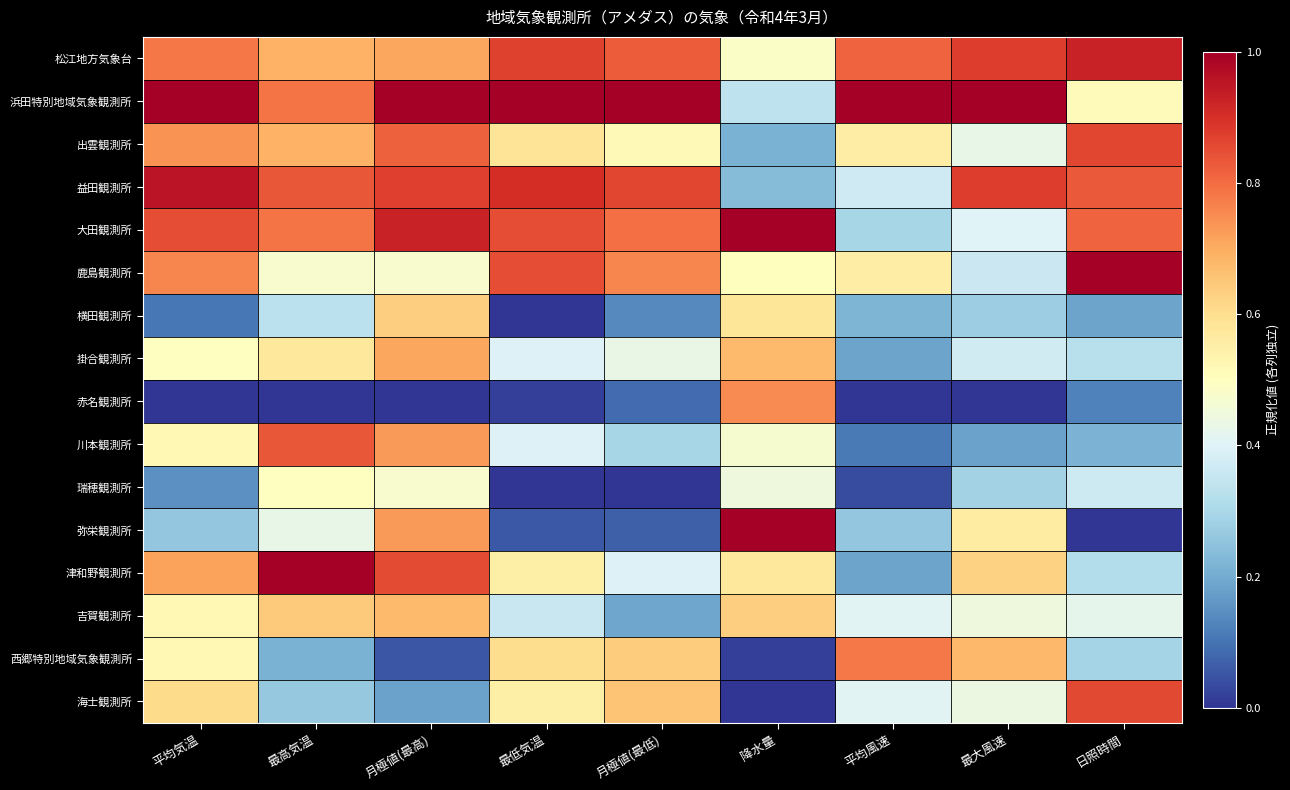

Reading left to right, transcribe all the data shown in this chart.

松江地方気象台: 平均気温=0.8	最高気温=0.7	月極値(最高)=0.7	最低気温=0.9	月極値(最低)=0.8	降水量=0.5	平均風速=0.8	最大風速=0.9	日照時間=0.9
浜田特別地域気象観測所: 平均気温=1.0	最高気温=0.8	月極値(最高)=1.0	最低気温=1.0	月極値(最低)=1.0	降水量=0.3	平均風速=1.0	最大風速=1.0	日照時間=0.5
出雲観測所: 平均気温=0.7	最高気温=0.7	月極値(最高)=0.8	最低気温=0.6	月極値(最低)=0.5	降水量=0.2	平均風速=0.6	最大風速=0.4	日照時間=0.9
益田観測所: 平均気温=1.0	最高気温=0.8	月極値(最高)=0.9	最低気温=0.9	月極値(最低)=0.9	降水量=0.2	平均風速=0.4	最大風速=0.9	日照時間=0.8
大田観測所: 平均気温=0.8	最高気温=0.8	月極値(最高)=0.9	最低気温=0.8	月極値(最低)=0.8	降水量=1.0	平均風速=0.3	最大風速=0.4	日照時間=0.8
鹿島観測所: 平均気温=0.8	最高気温=0.5	月極値(最高)=0.5	最低気温=0.8	月極値(最低)=0.8	降水量=0.5	平均風速=0.6	最大風速=0.4	日照時間=1.0
横田観測所: 平均気温=0.1	最高気温=0.3	月極値(最高)=0.6	最低気温=0.0	月極値(最低)=0.1	降水量=0.6	平均風速=0.2	最大風速=0.3	日照時間=0.2
掛合観測所: 平均気温=0.5	最高気温=0.6	月極値(最高)=0.7	最低気温=0.4	月極値(最低)=0.4	降水量=0.7	平均風速=0.2	最大風速=0.4	日照時間=0.3
赤名観測所: 平均気温=0.0	最高気温=0.0	月極値(最高)=0.0	最低気温=0.0	月極値(最低)=0.1	降水量=0.8	平均風速=0.0	最大風速=0.0	日照時間=0.1
川本観測所: 平均気温=0.5	最高気温=0.8	月極値(最高)=0.7	最低気温=0.4	月極値(最低)=0.3	降水量=0.5	平均風速=0.1	最大風速=0.2	日照時間=0.2
瑞穂観測所: 平均気温=0.2	最高気温=0.5	月極値(最高)=0.5	最低気温=0.0	月極値(最低)=0.0	降水量=0.4	平均風速=0.0	最大風速=0.3	日照時間=0.4
弥栄観測所: 平均気温=0.3	最高気温=0.4	月極値(最高)=0.7	最低気温=0.1	月極値(最低)=0.1	降水量=1.0	平均風速=0.3	最大風速=0.6	日照時間=0.0
津和野観測所: 平均気温=0.7	最高気温=1.0	月極値(最高)=0.9	最低気温=0.5	月極値(最低)=0.4	降水量=0.6	平均風速=0.2	最大風速=0.6	日照時間=0.3
吉賀観測所: 平均気温=0.5	最高気温=0.6	月極値(最高)=0.7	最低気温=0.4	月極値(最低)=0.2	降水量=0.6	平均風速=0.4	最大風速=0.4	日照時間=0.4
西郷特別地域気象観測所: 平均気温=0.5	最高気温=0.2	月極値(最高)=0.1	最低気温=0.6	月極値(最低)=0.6	降水量=0.0	平均風速=0.8	最大風速=0.7	日照時間=0.3
海士観測所: 平均気温=0.6	最高気温=0.3	月極値(最高)=0.2	最低気温=0.5	月極値(最低)=0.7	降水量=0.0	平均風速=0.4	最大風速=0.4	日照時間=0.9